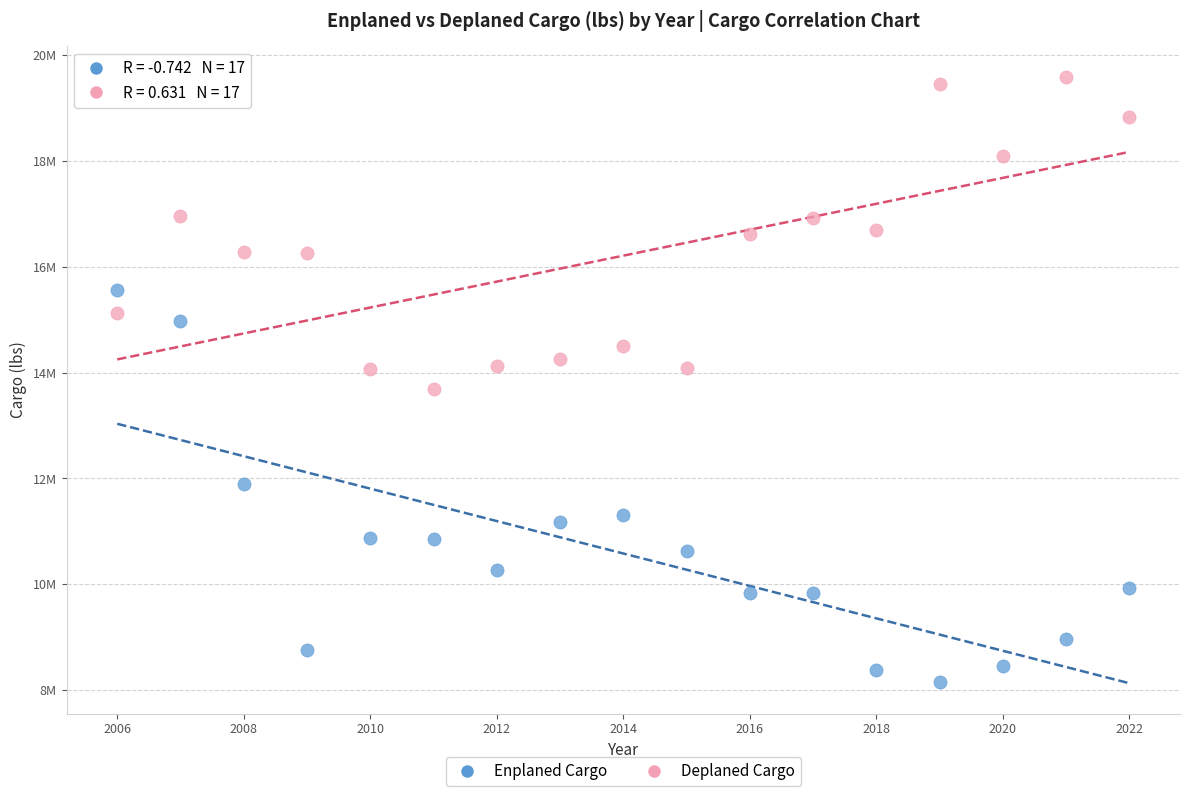

Which series contains the lowest Y value?

Enplaned Cargo